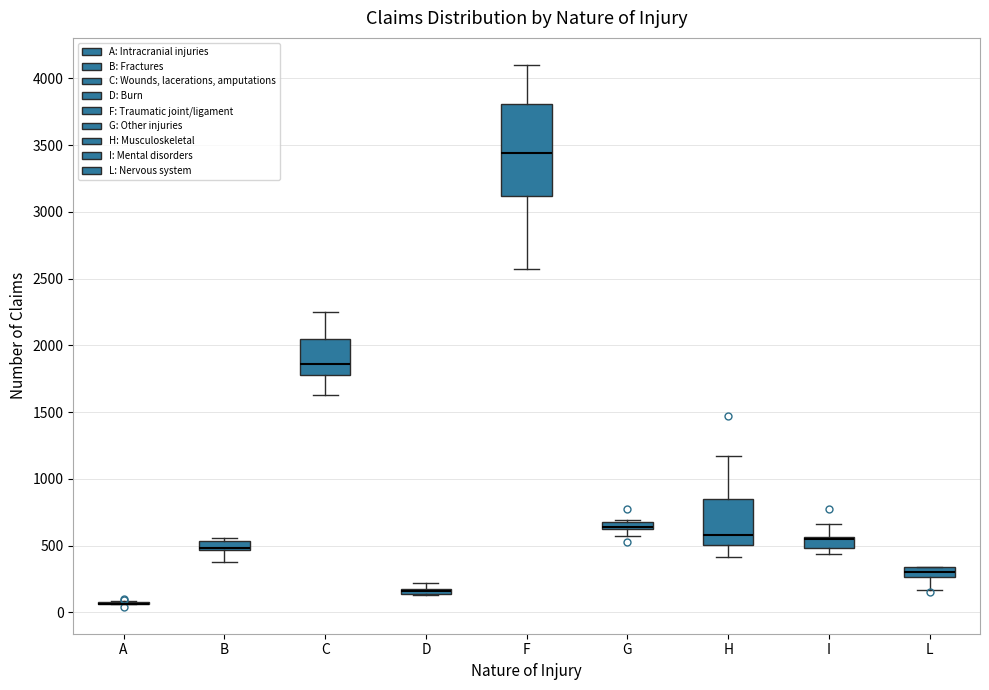

Where does the median line of the box for F sit on the y-axis? The values are not printed on the chart, so give them approximately, as read against the axis.

3450